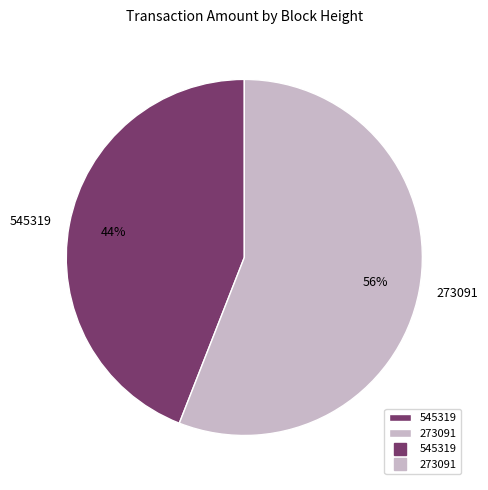

Which has a higher value, 545319 or 273091?

273091